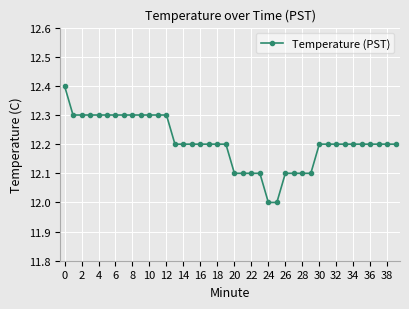

What is the value of the 10th point from the left?

12.3